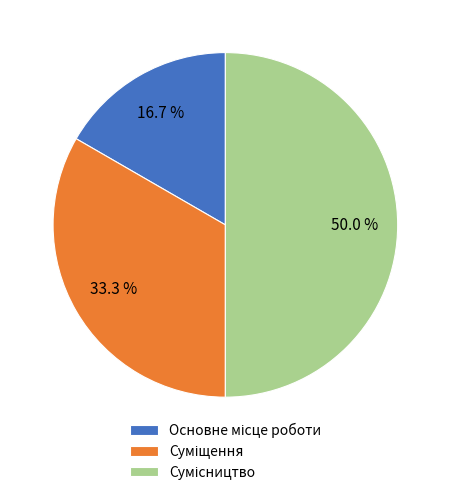

What is the total percentage of Суміщення and Основне місце роботи?

50.0%